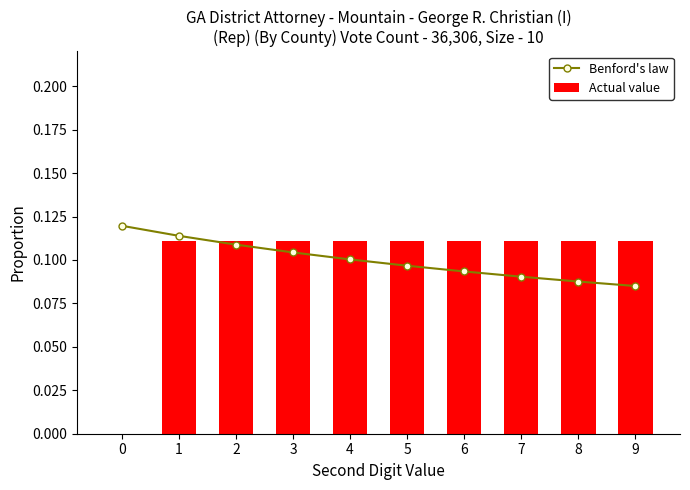

Reading left to right, transcribe all the data shown in this chart.

Benford's law: 0=0.1	1=0.1	2=0.1	3=0.1	4=0.1	5=0.1	6=0.1	7=0.1	8=0.1	9=0.1
Actual value: 0=0.0	1=0.1	2=0.1	3=0.1	4=0.1	5=0.1	6=0.1	7=0.1	8=0.1	9=0.1